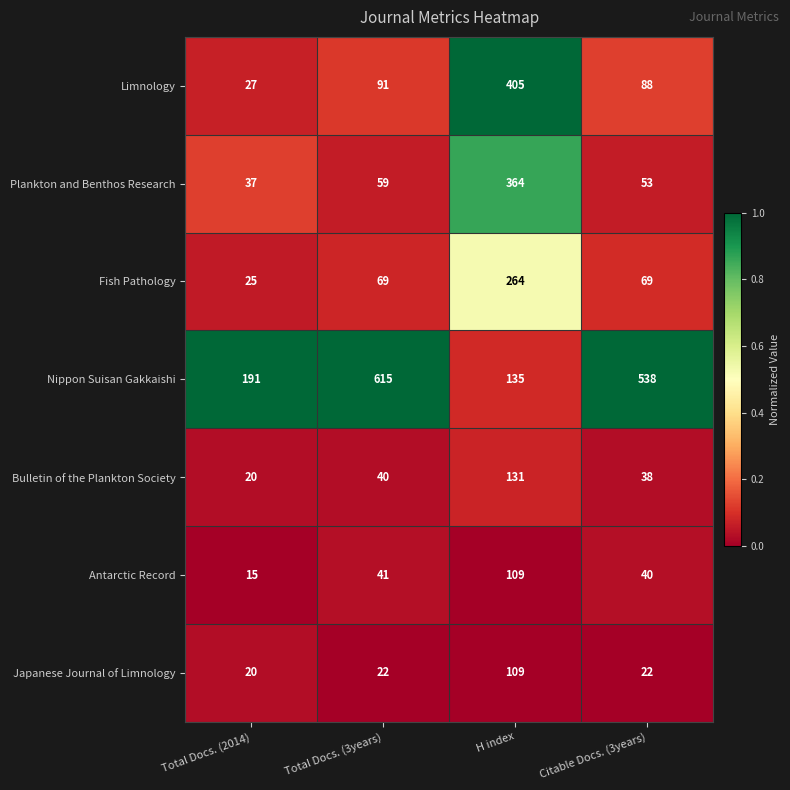

Which series has the largest range (max minus min)?

Nippon Suisan Gakkaishi